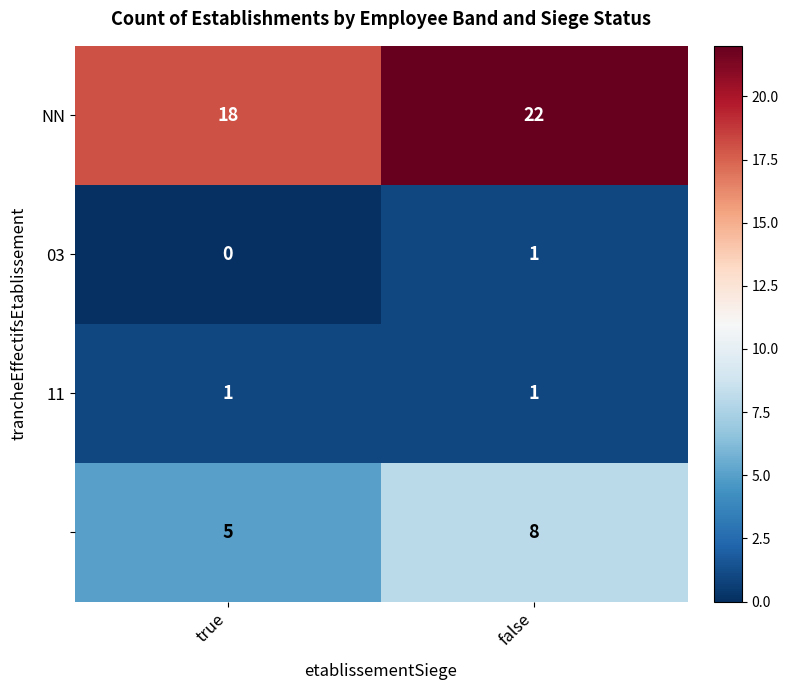

At which category does the chart reach its peak across all series?

false